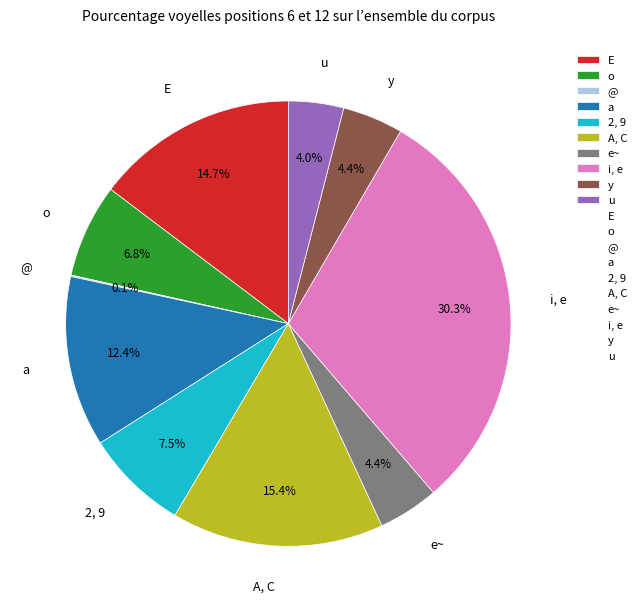

The a slice represents 25% of the pie. True or false?

False